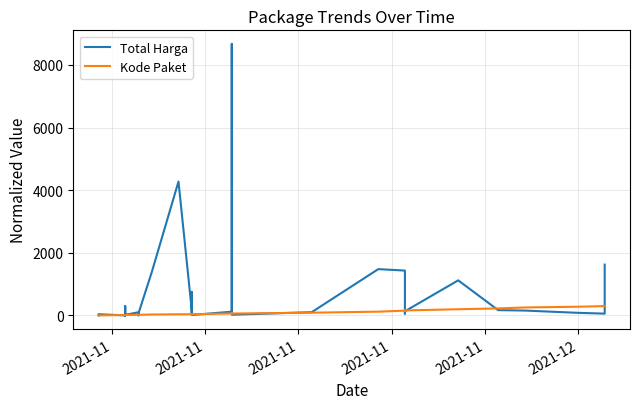

What is the difference between the maximum and minimum values in the Kode Paket series?

300.3